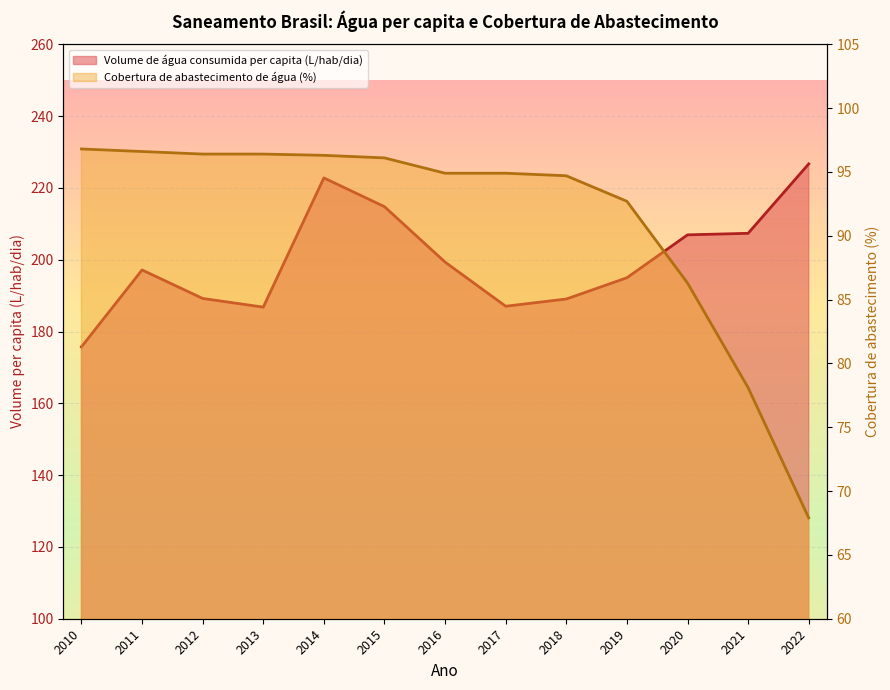

Reading right to left, transcribe all the data shown in this chart.

Volume de água consumida per capita (l/hab/dia): 2022=226.7	2021=207.3	2020=206.9	2019=195.0	2018=189.1	2017=187.0	2016=199.3	2015=214.8	2014=222.8	2013=186.8	2012=189.2	2011=197.1	2010=175.7
Parcela da população total com abastecimento de água: 2022=67.9	2021=78.1	2020=86.3	2019=92.7	2018=94.7	2017=94.9	2016=94.9	2015=96.1	2014=96.3	2013=96.4	2012=96.4	2011=96.6	2010=96.8